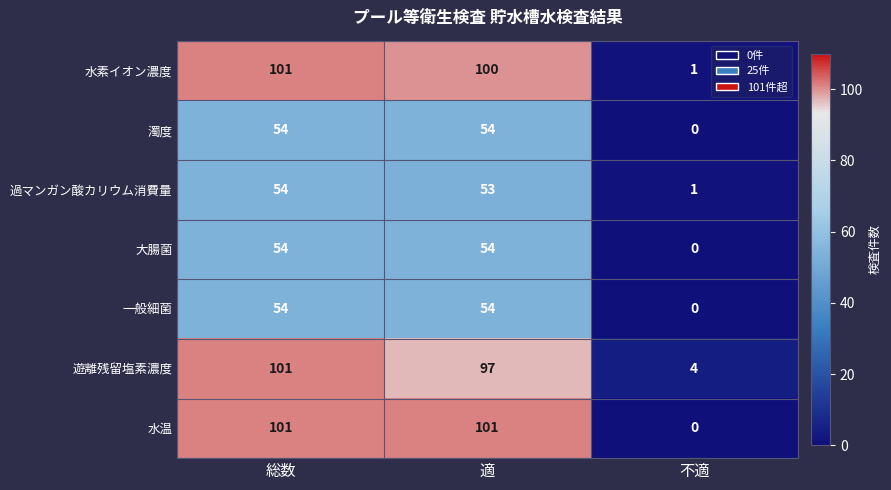

What is the maximum value shown in the chart?

101